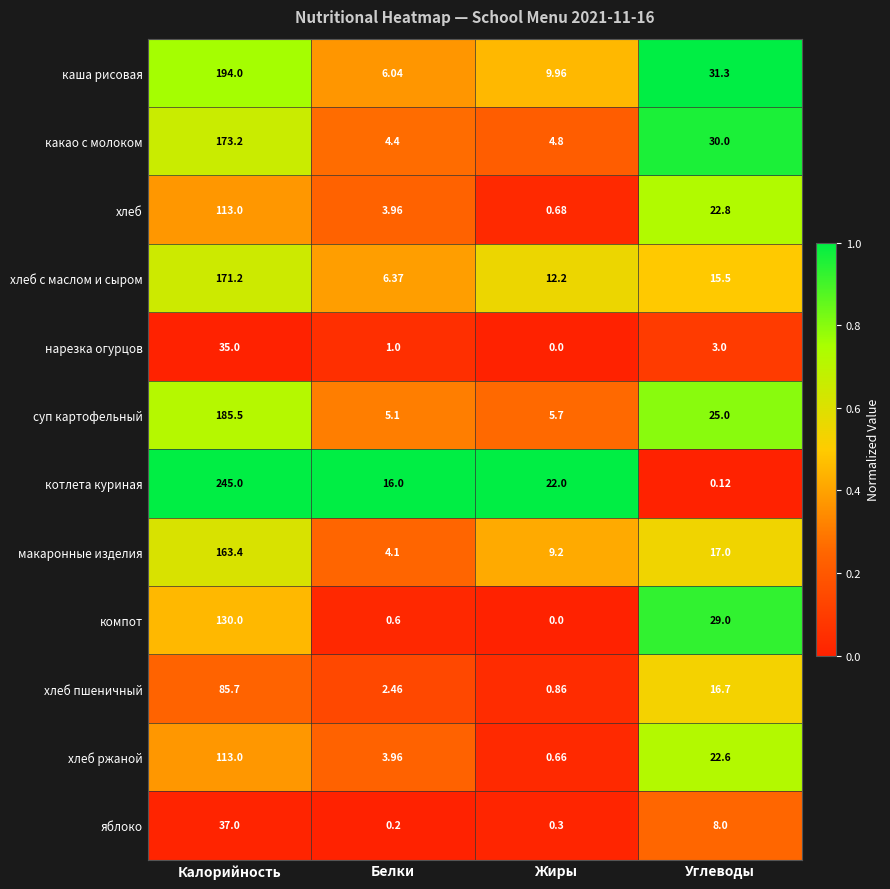

Which series has the widest spread of values?

котлета куриная